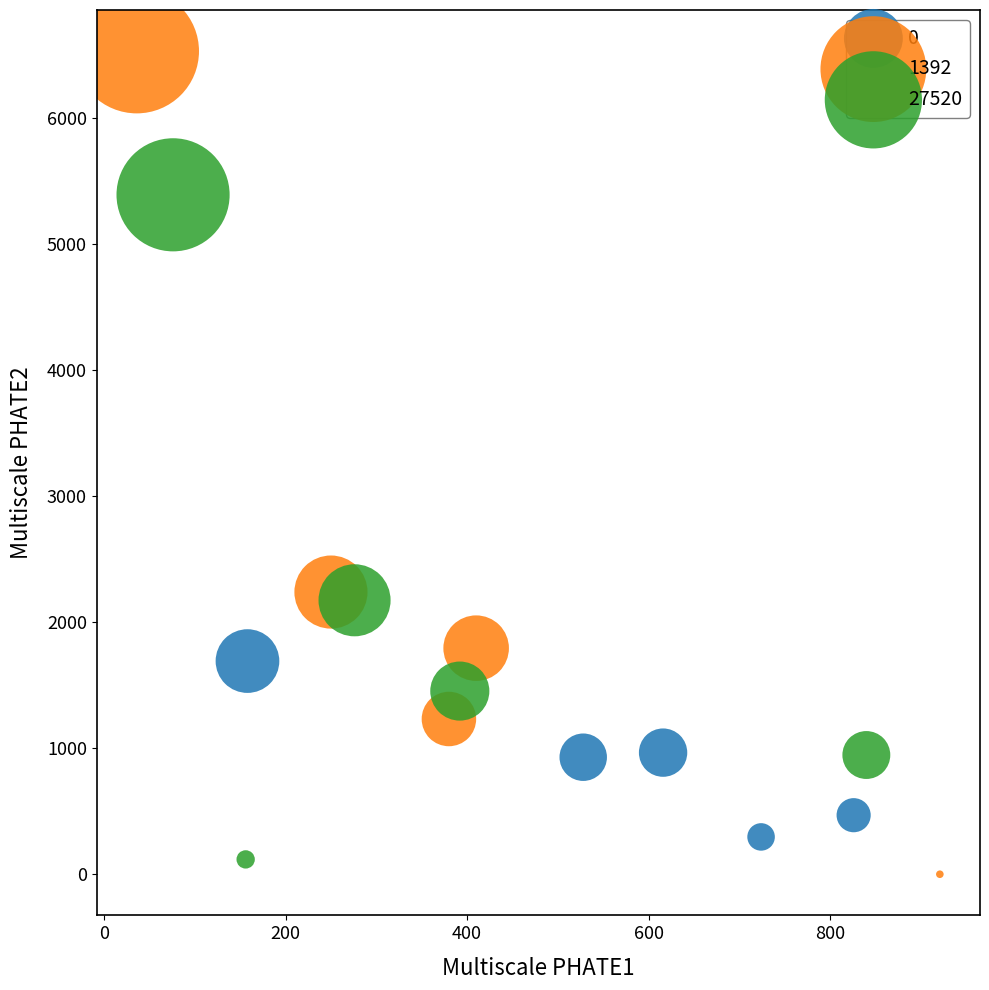

Which series has the largest Y range (max minus min)?

1392